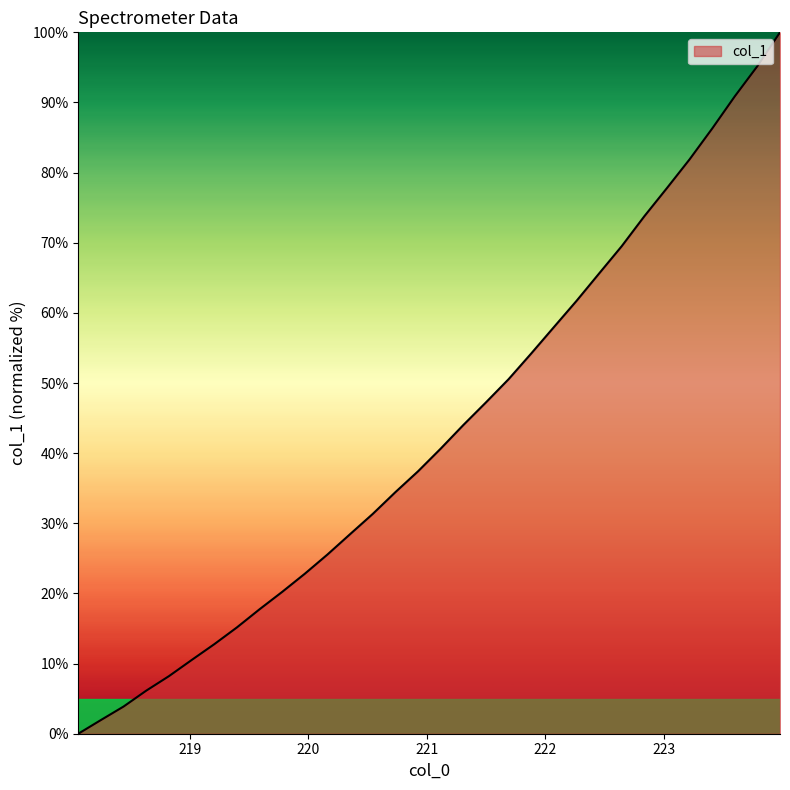

What is the greatest value displayed?

100.0